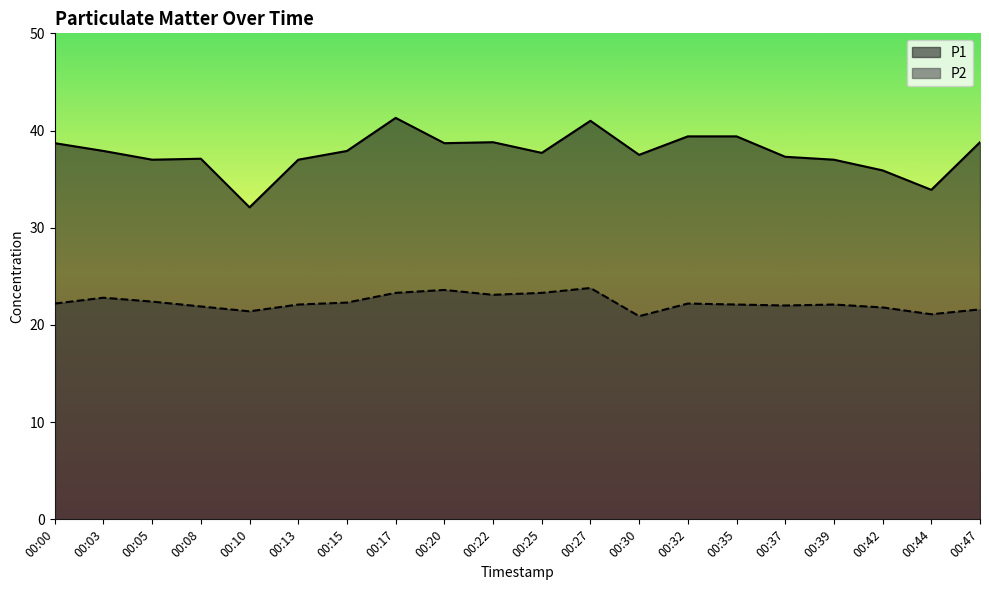

True or false: P1 and P2 intersect in this chart.

False